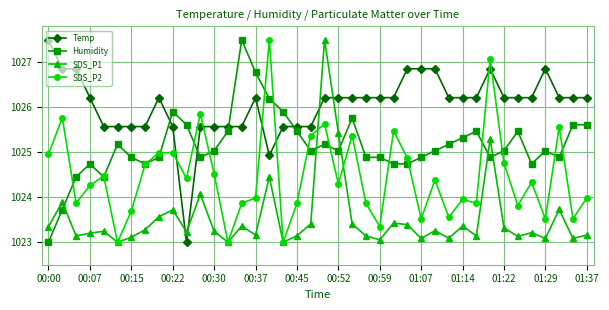

At how many categories does at least one series exceed 1026?

28